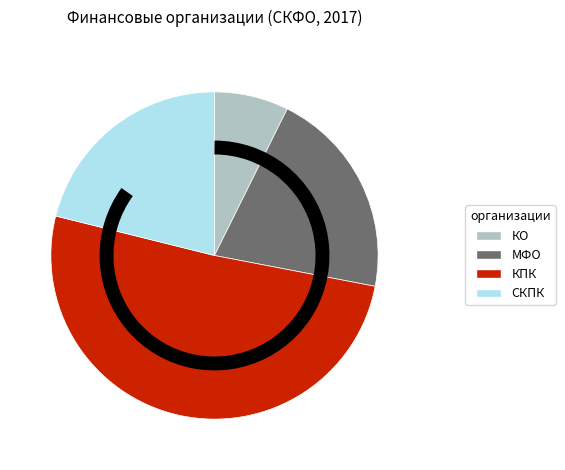

Do КО and МФО together represent more than half of the pie?

No